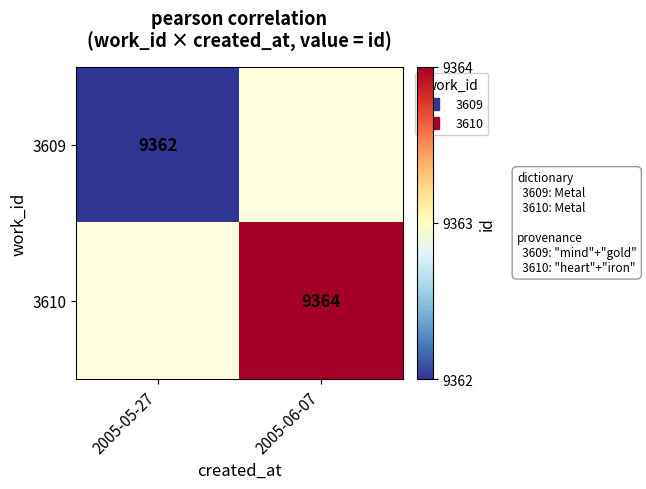

What is the approximate value of 3609 at 2005-05-27?

9362.0